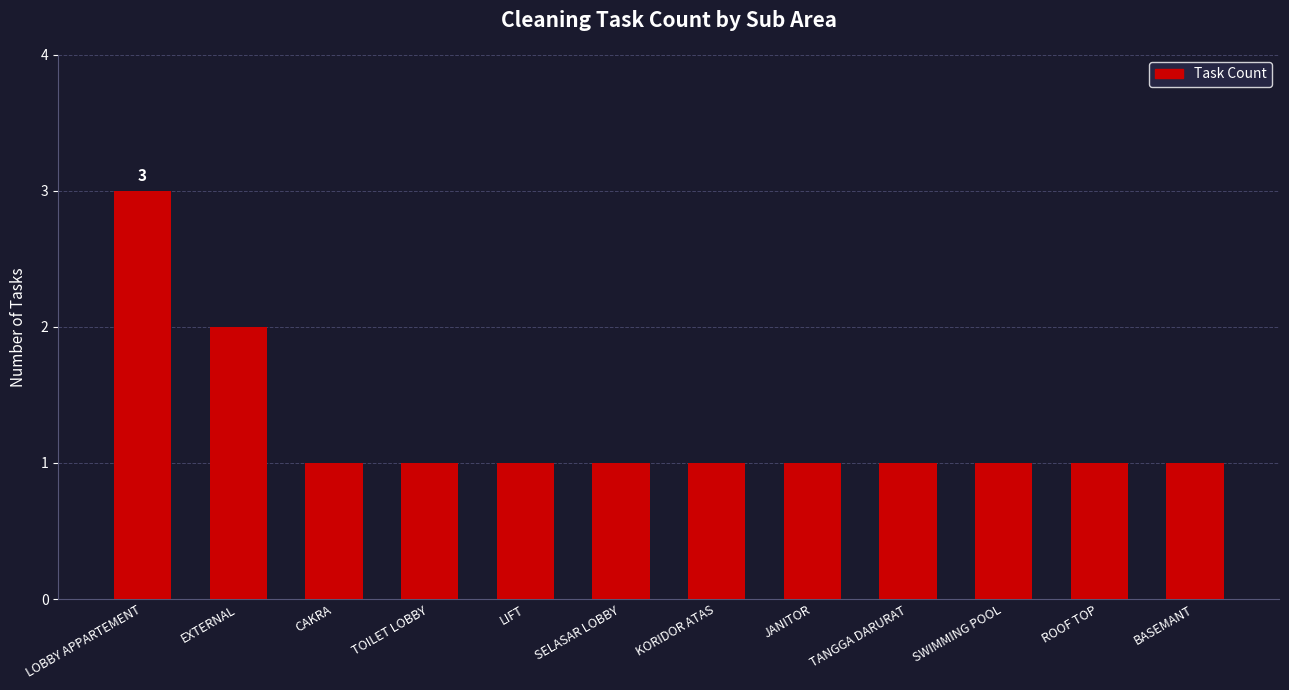

Reading right to left, what are all the values shown in this chart?

1	1	1	1	1	1	1	1	1	1	2	3